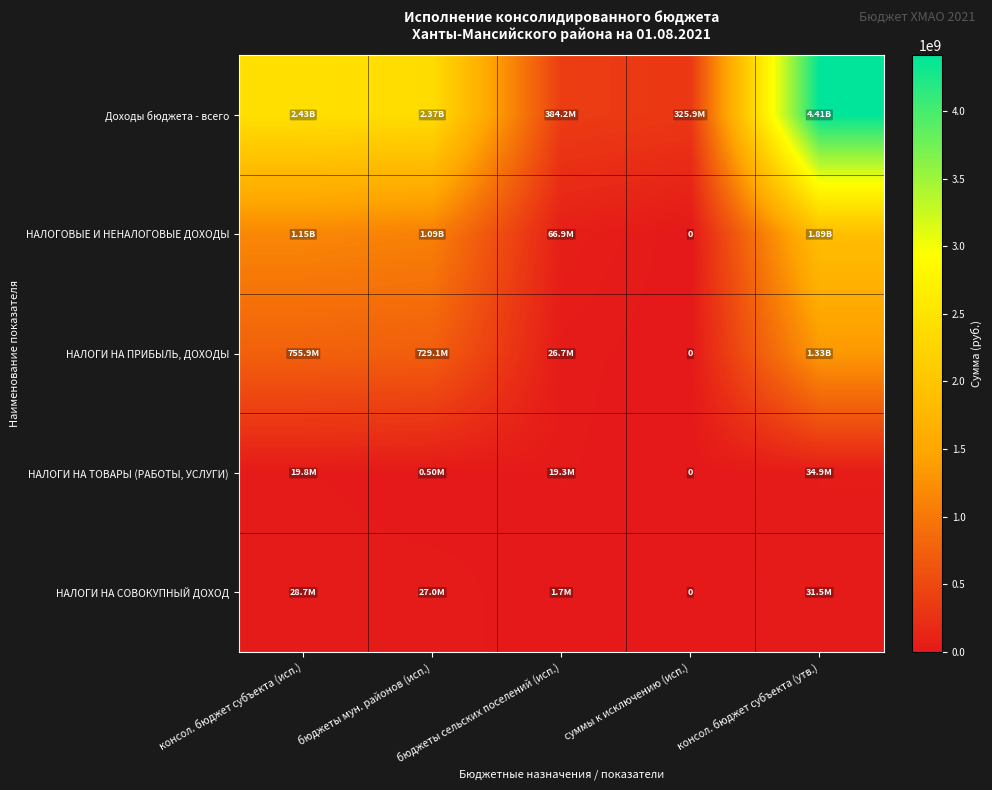

What is the highest value of the НАЛОГОВЫЕ И НЕНАЛОГОВЫЕ ДОХОДЫ series?

1885827827.1